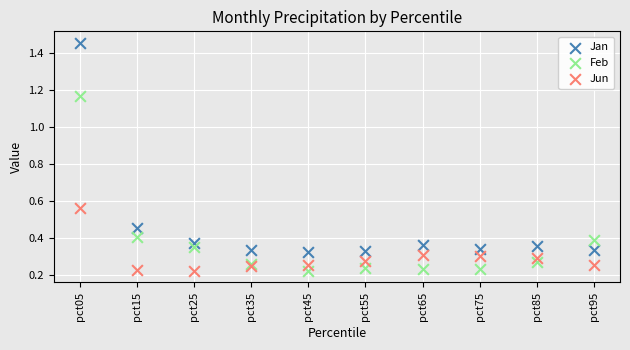

Which series has the widest spread of Y values?

Jan